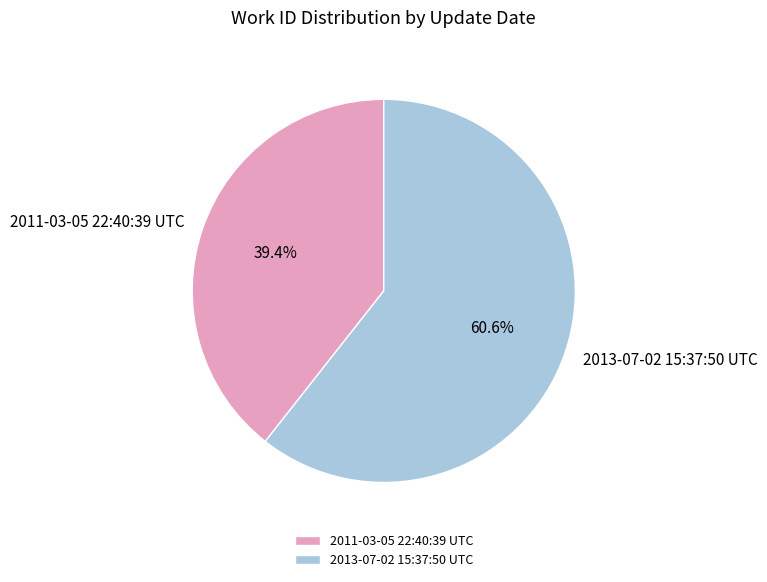

Is it true that 2011-03-05 22:40:39 UTC is 39% of the pie?

True